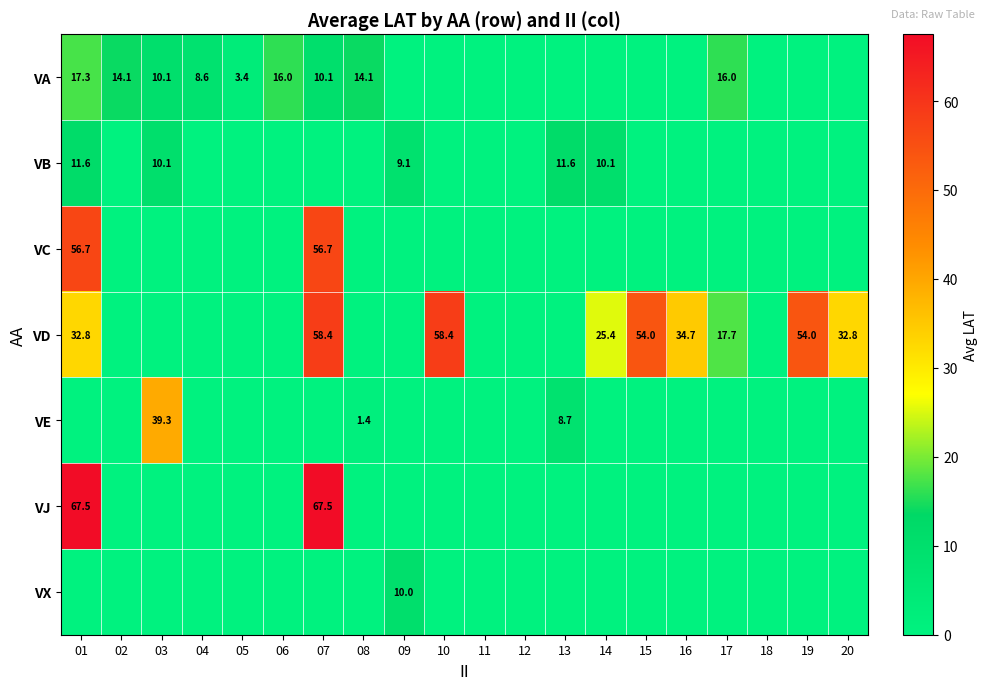

Is it true that VB equals 10.1 at 14?

True